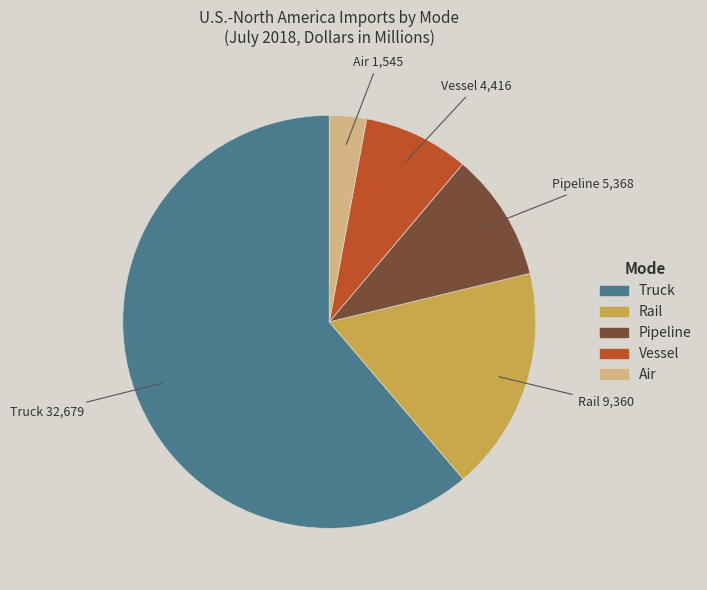

Do Rail and Truck together represent more than half of the pie?

Yes